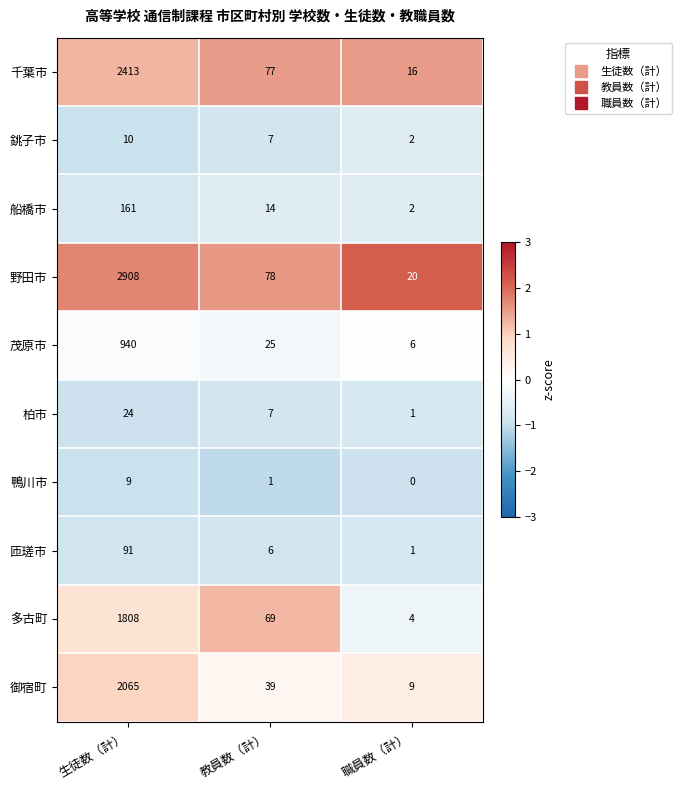

What is the greatest value displayed?

2908